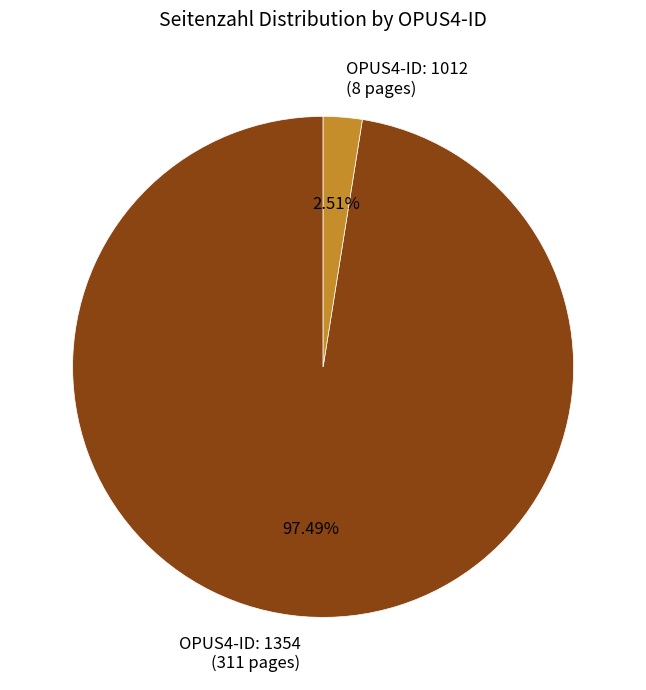

Between OPUS4-ID: 1354 (311 pages) and OPUS4-ID: 1012 (8 pages), which is larger?

OPUS4-ID: 1354 (311 pages)